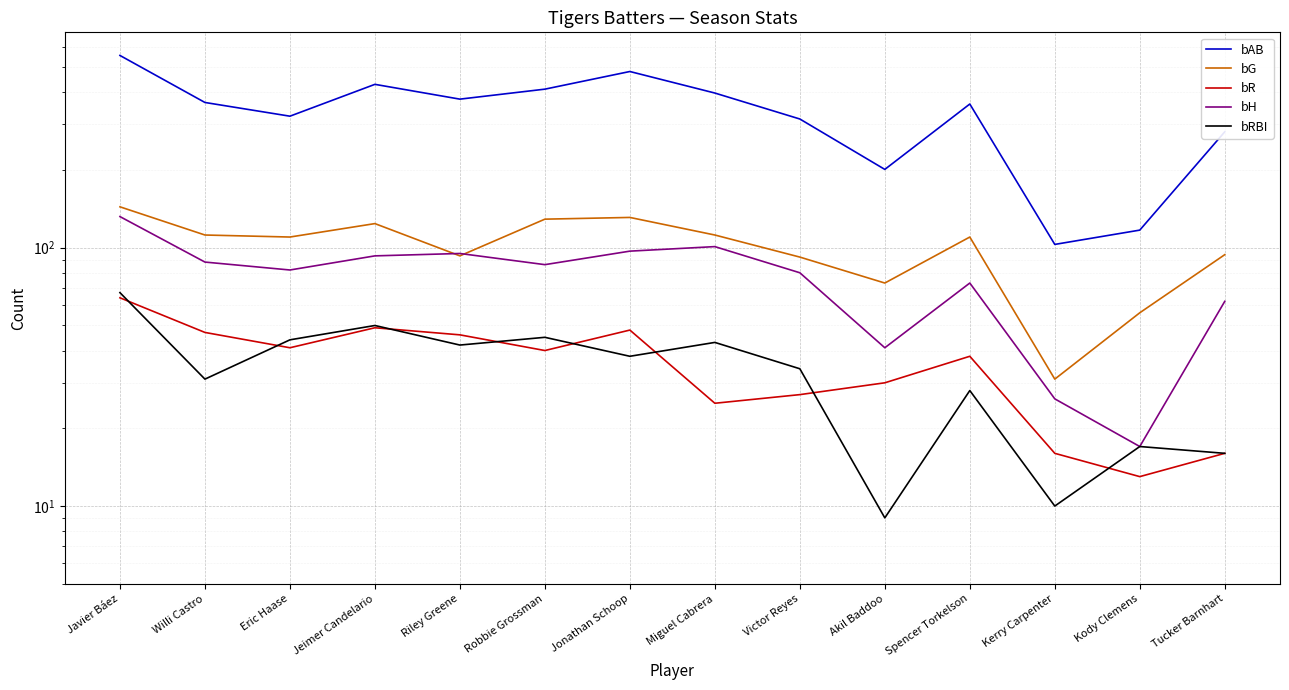

Which series has the largest range (max minus min)?

bAB